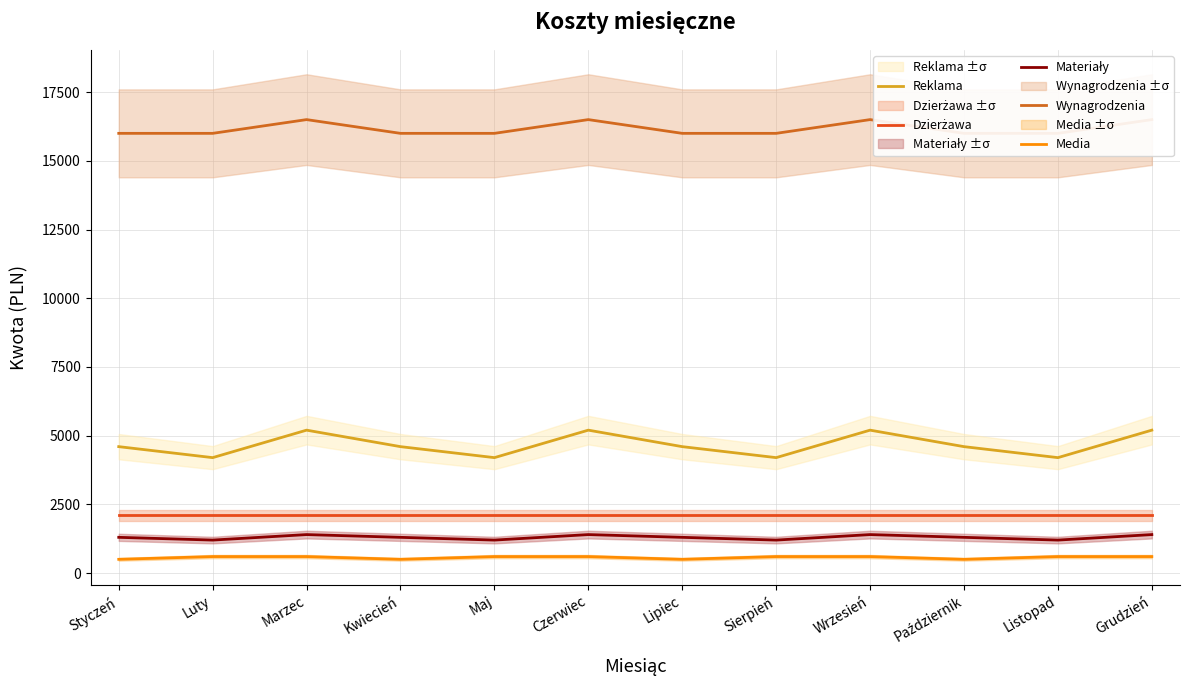

True or false: Wynagrodzenia and Materiały cross at least once.

False